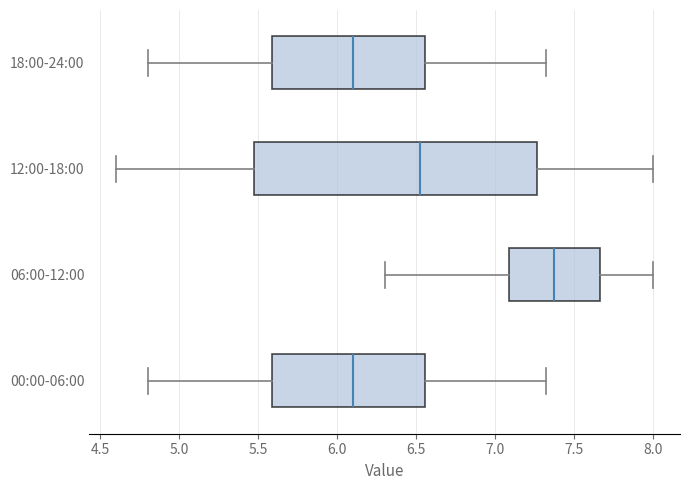

Which box is the widest, from its left edge to its right edge?

12:00-18:00